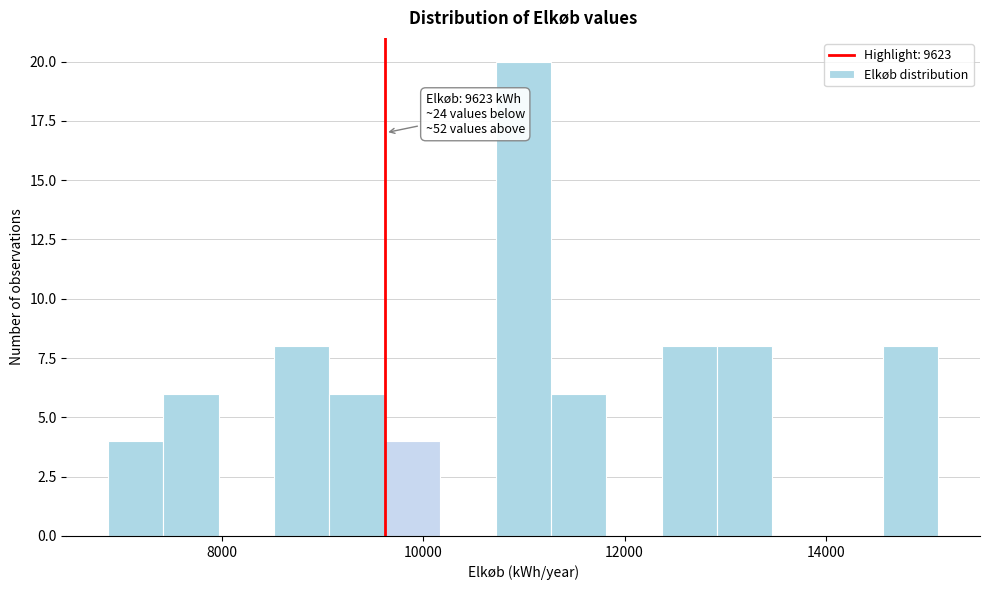

Around what value on the x-axis is the tallest bar? Give the approximate position of its centre, as read against the axis.

11000